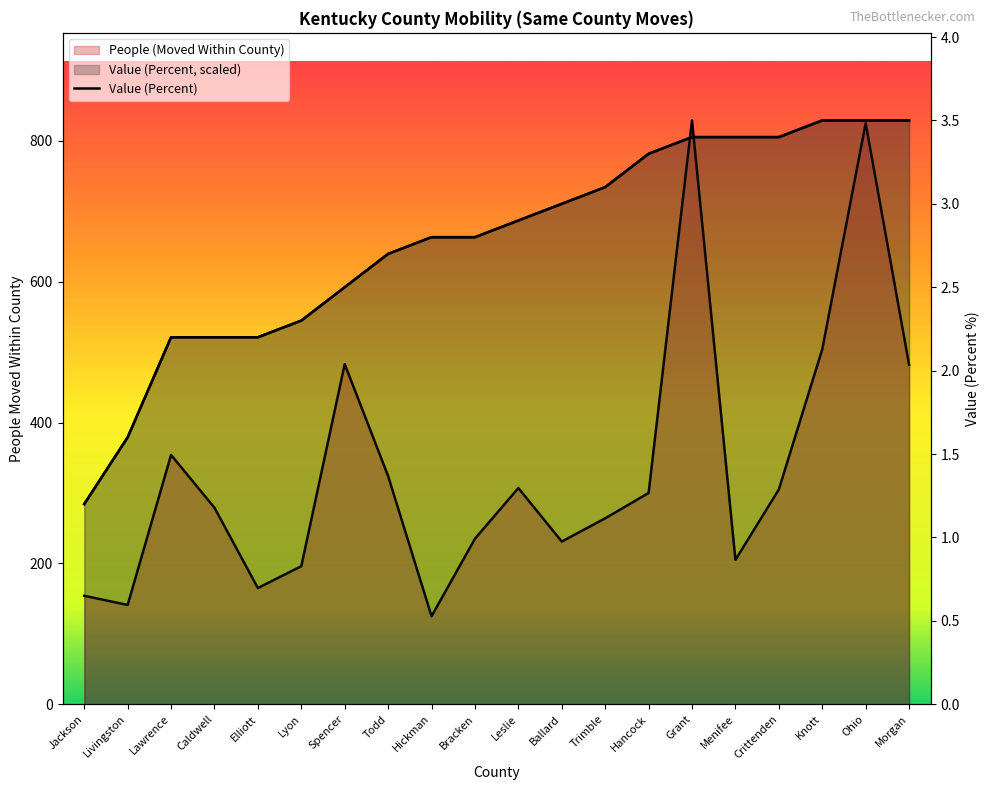

How many data points are less than 2?

2